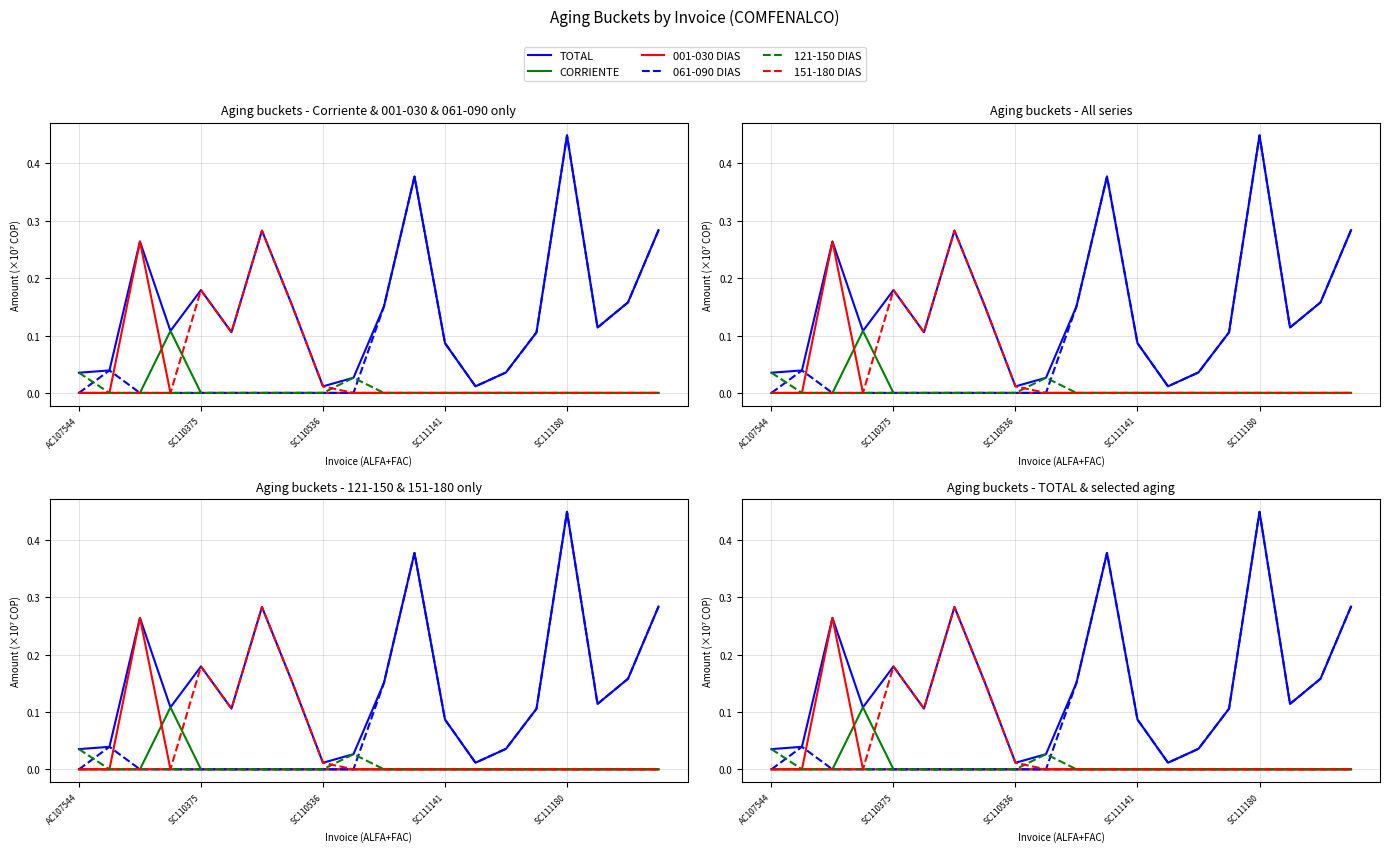

What is the difference between the TOTAL values at 18 and AC107544?

0.1